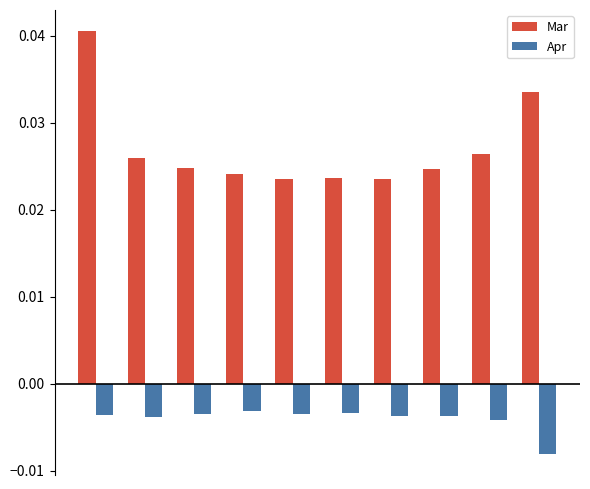

Rank the series by their average value, from highest to lowest.

Mar, Apr